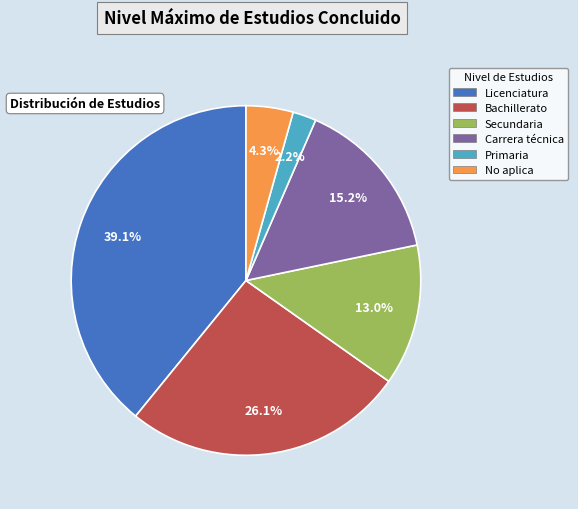

To the nearest percent, what is the difference between the No aplica and Secundaria slice percentages?

9%